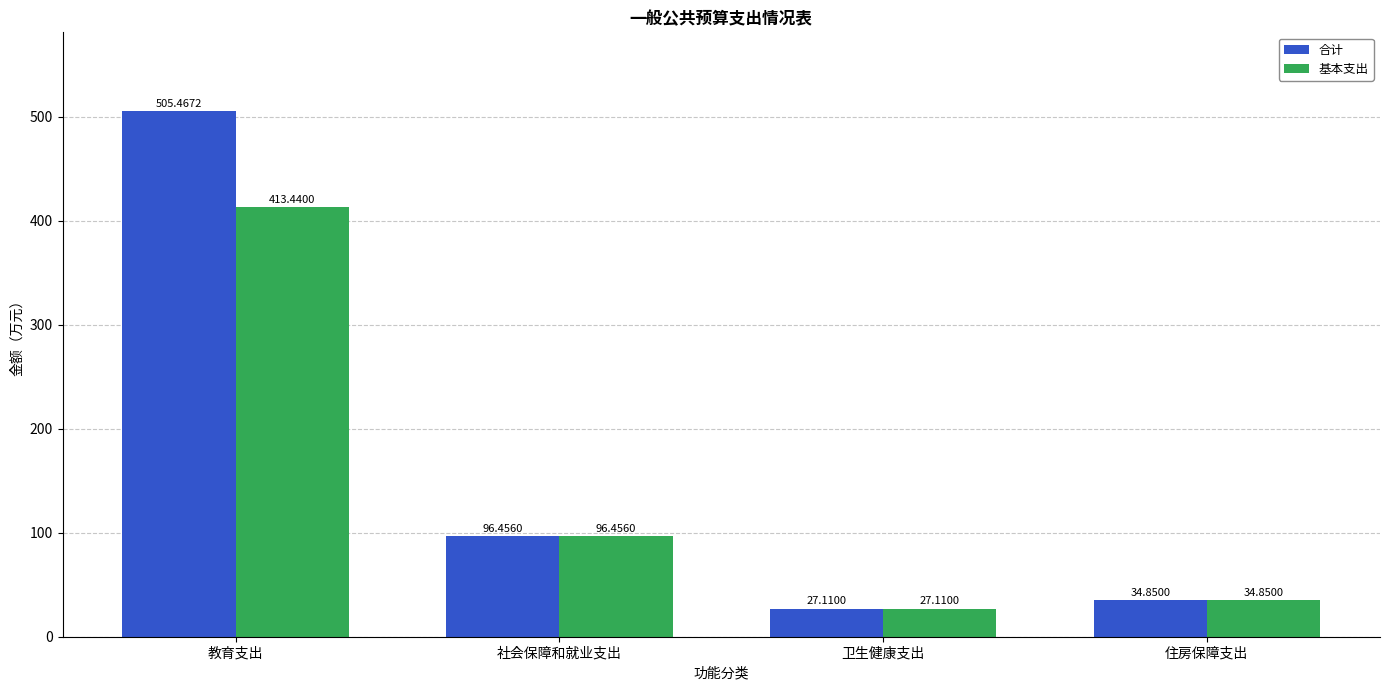

What is the maximum value shown in the chart?

505.5